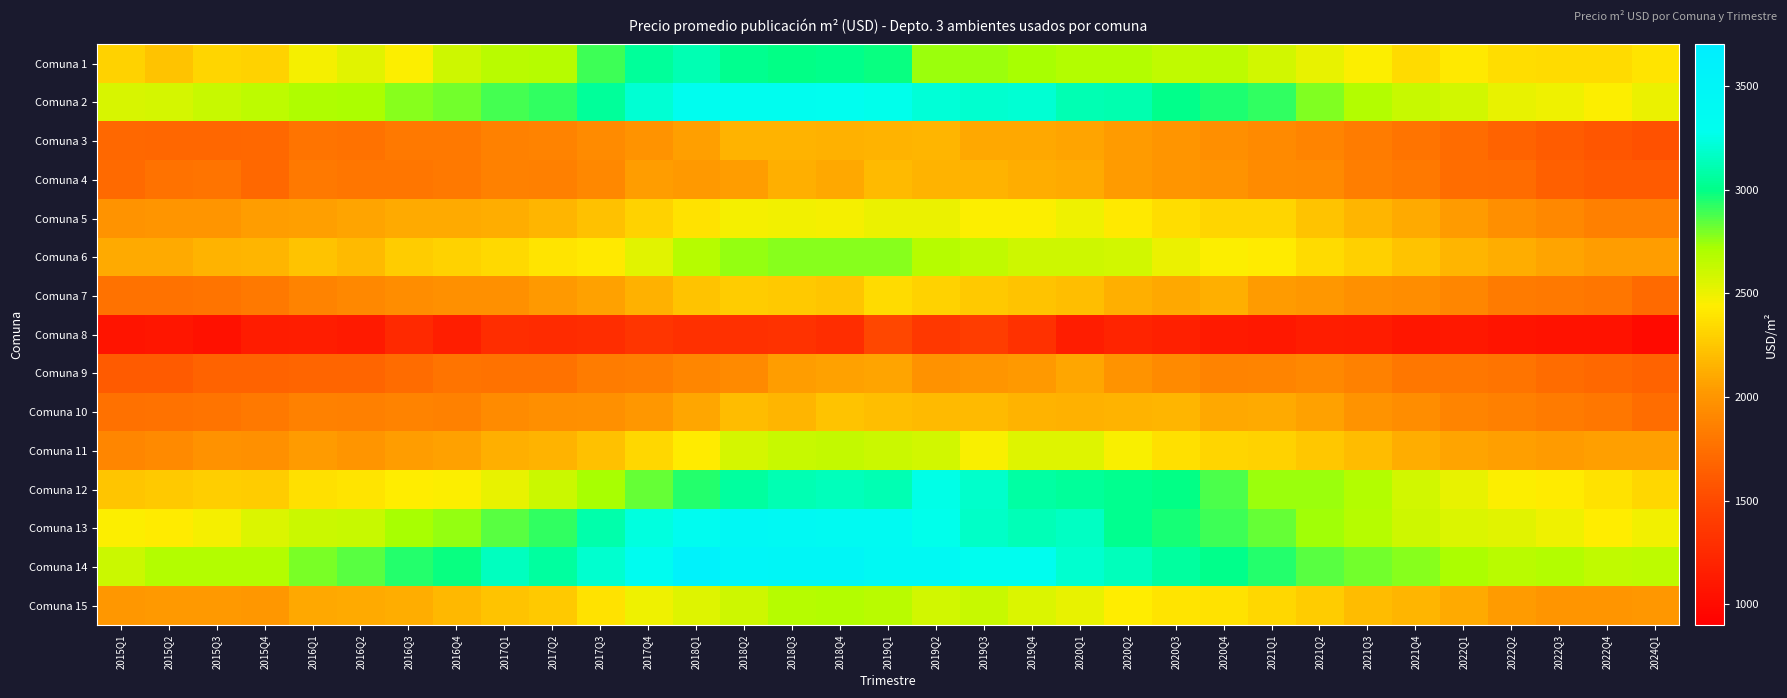

Which category has the lowest value across all series?

2024Q1